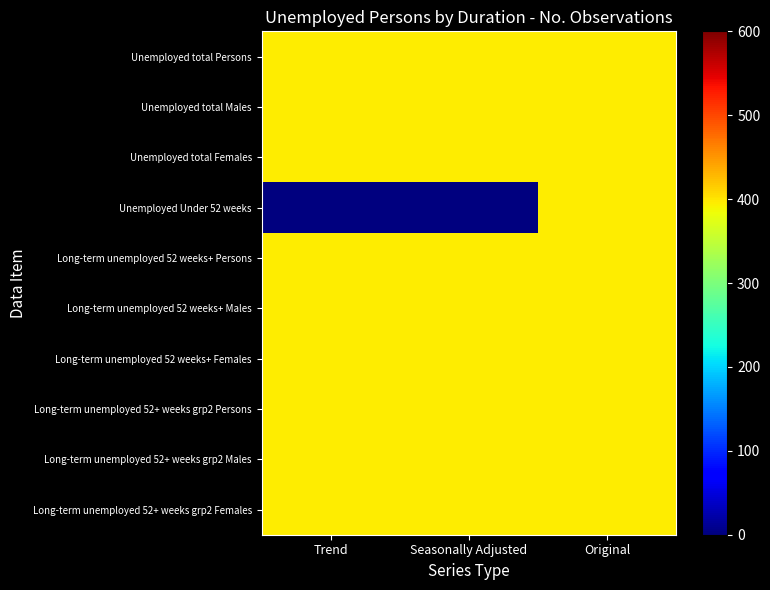

Rank the series at Seasonally Adjusted from lowest to highest value.

Unemployed Under 52 weeks, Unemployed total Persons, Unemployed total Males, Unemployed total Females, Long-term unemployed 52 weeks+ Persons, Long-term unemployed 52 weeks+ Males, Long-term unemployed 52 weeks+ Females, Long-term unemployed 52+ weeks grp2 Persons, Long-term unemployed 52+ weeks grp2 Males, Long-term unemployed 52+ weeks grp2 Females